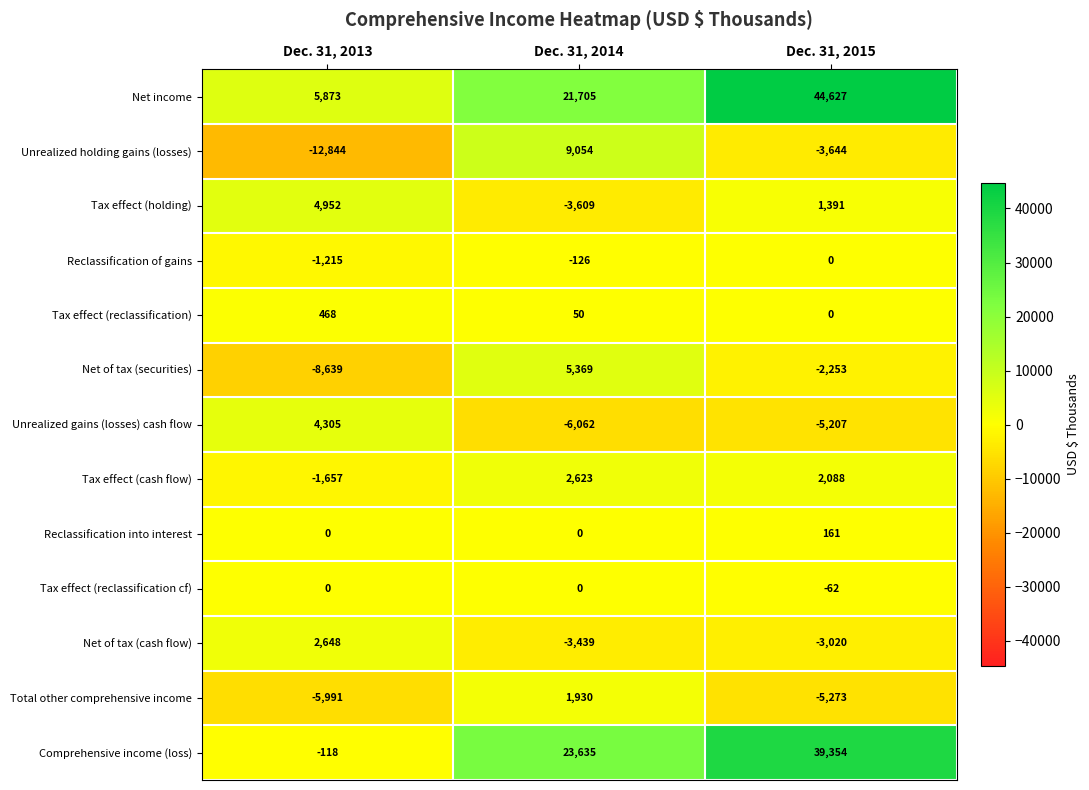

Which series has the largest total across all categories?

Net income